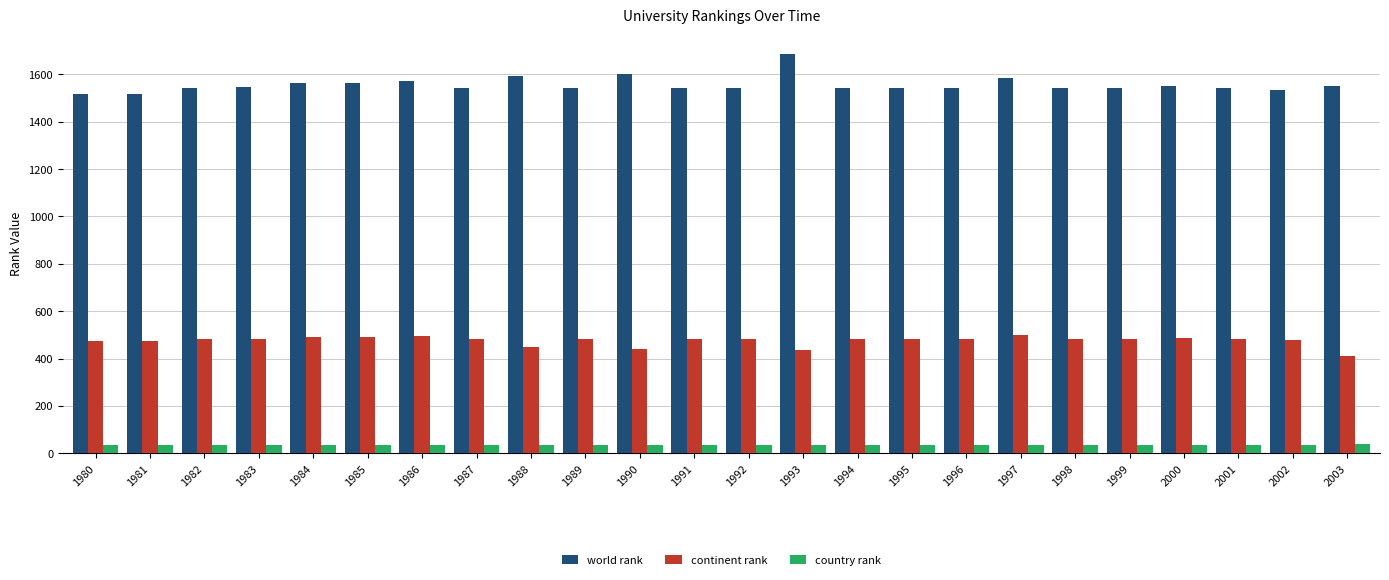

What is the average value of the world rank series?

1556